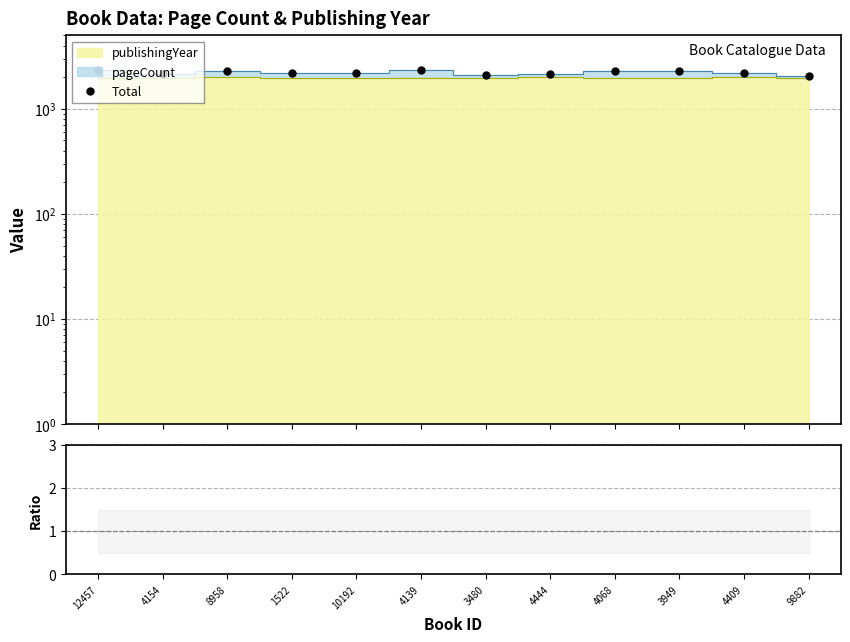

Which series has the largest range (max minus min)?

Total